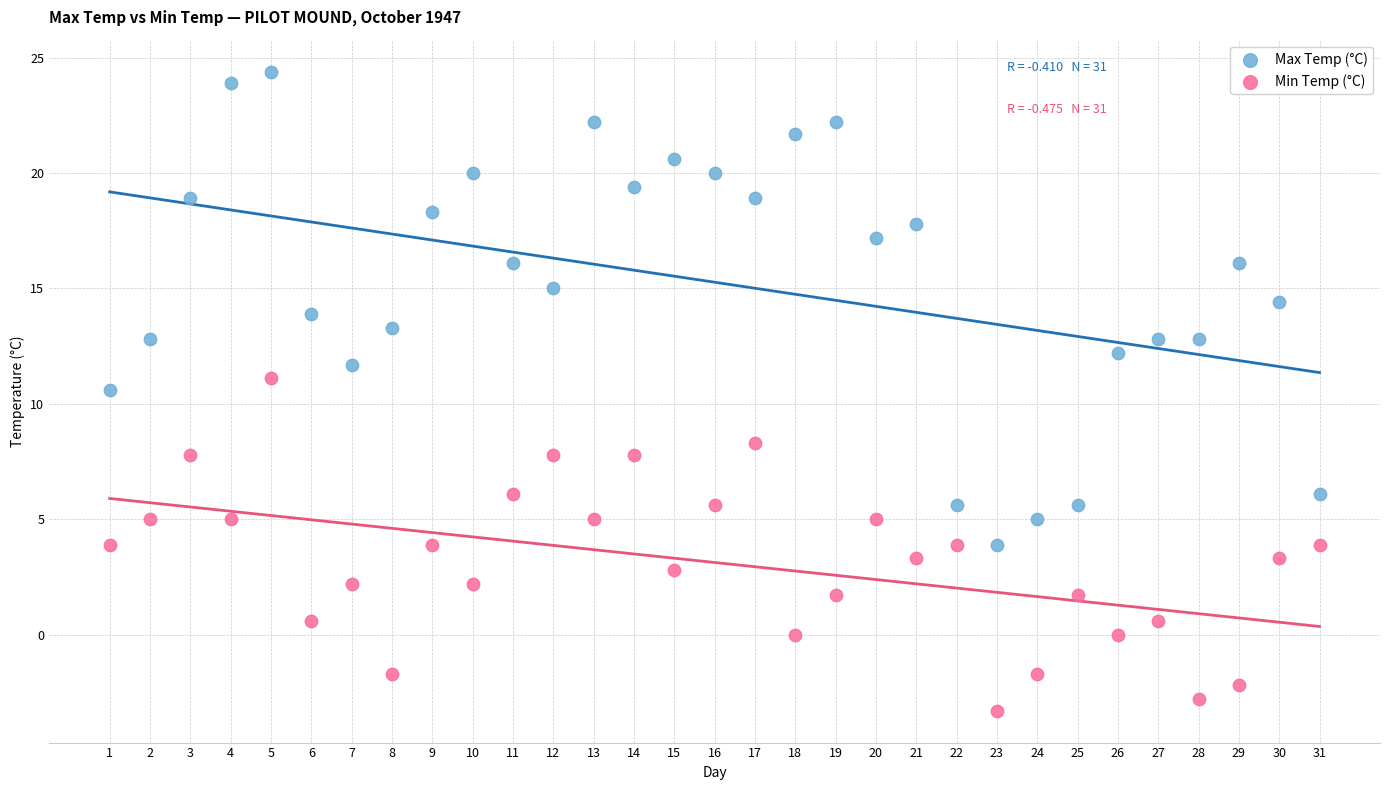

Across all data points, what is the range of Y values (max minus min)?

27.7